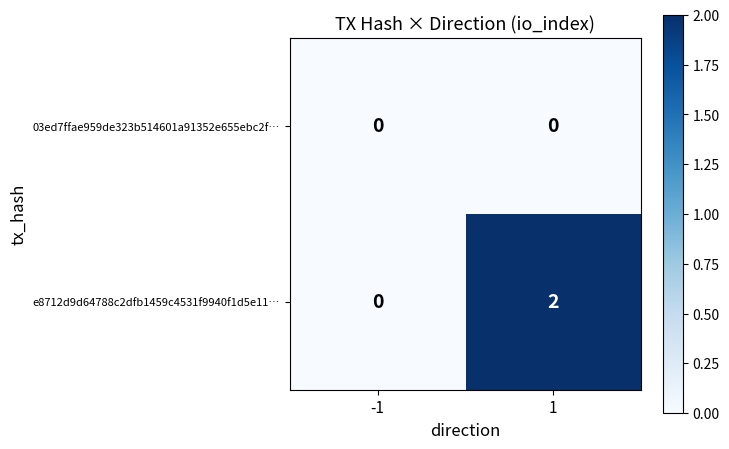

How many series are shown in this chart?

2